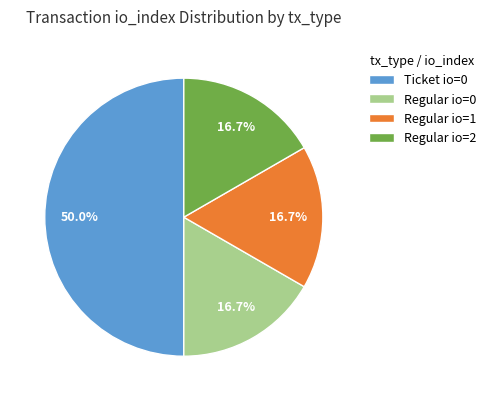

Does Regular io=2 account for over 50% of the chart?

No